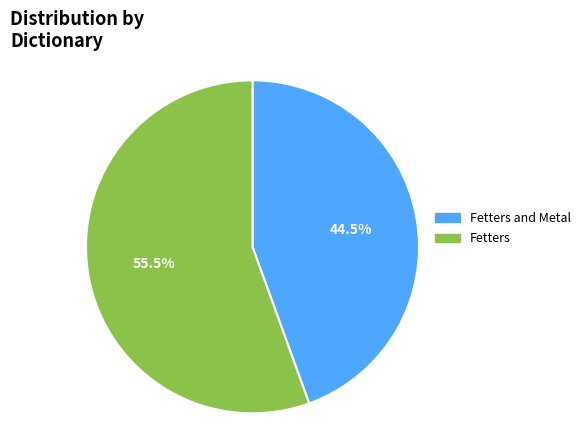

Approximately how many times larger is the value at Fetters and Metal compared to Fetters?

0.8